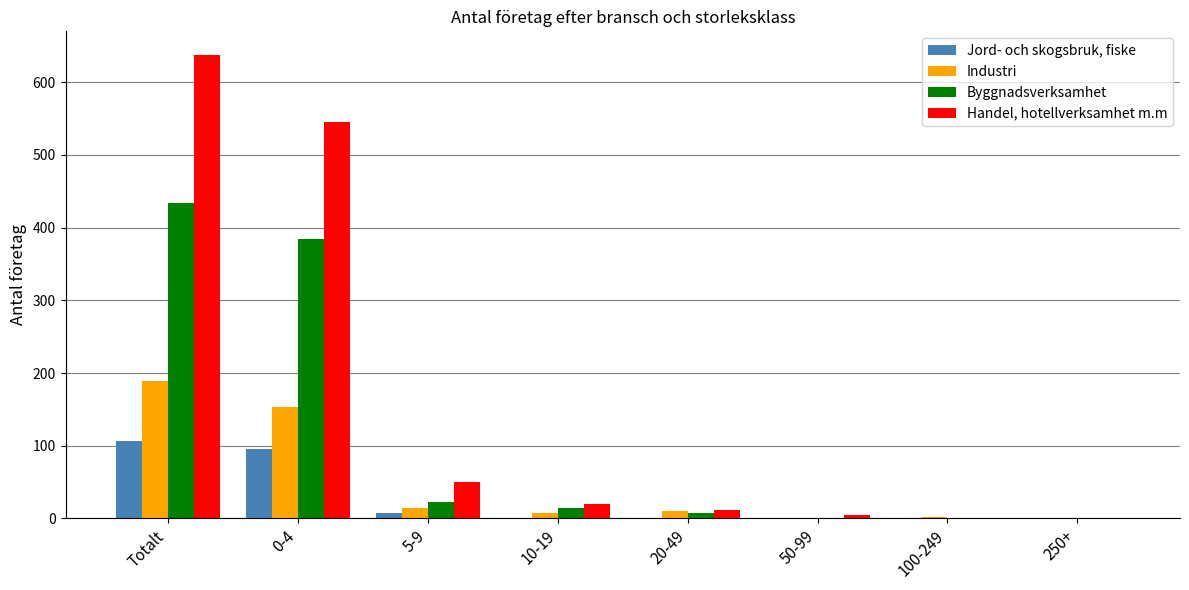

The Byggnadsverksamhet series shows 0 at 100-249. True or false?

True